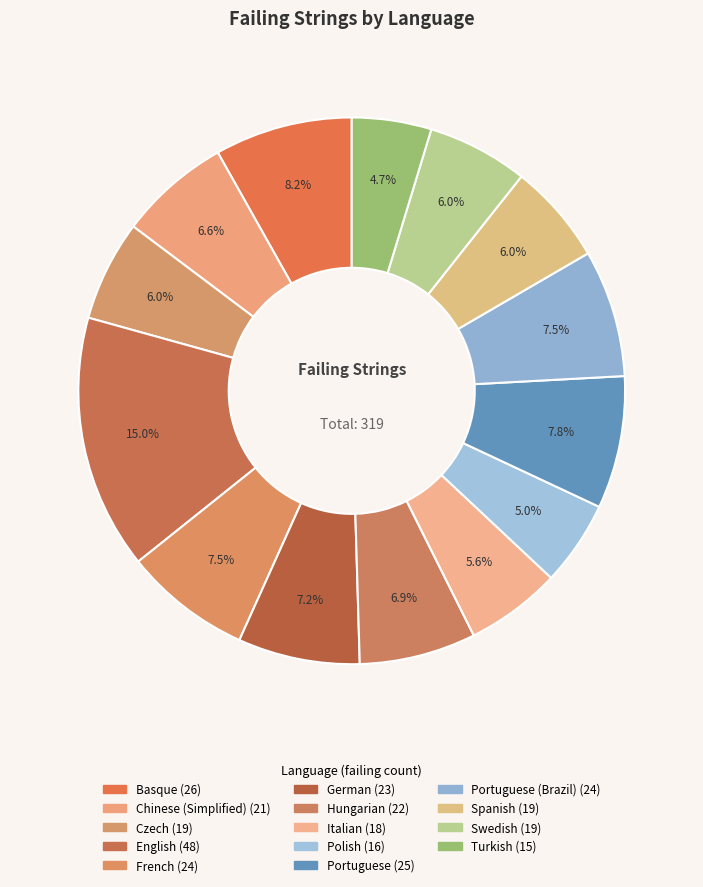

How many segments does this pie chart have?

14